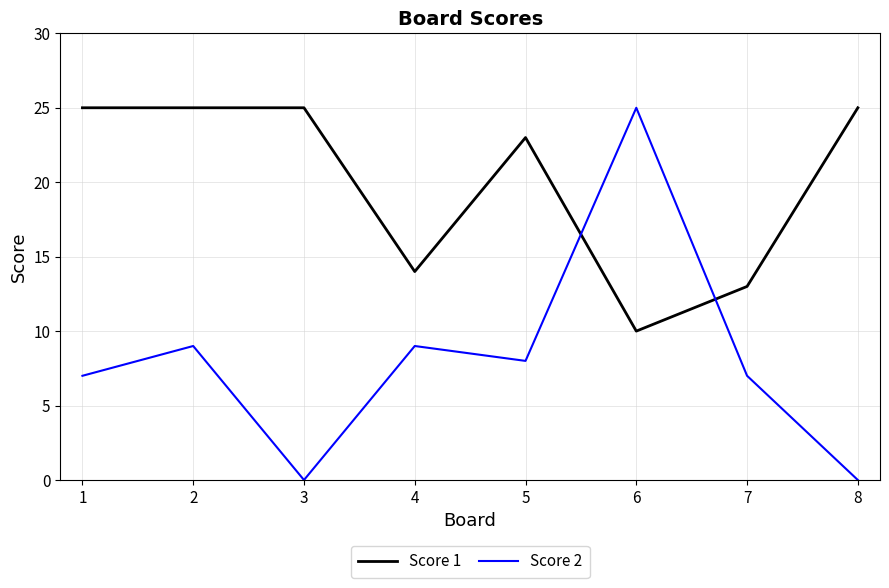

What is the sum of the Score 2 values at 7 and 2?

16